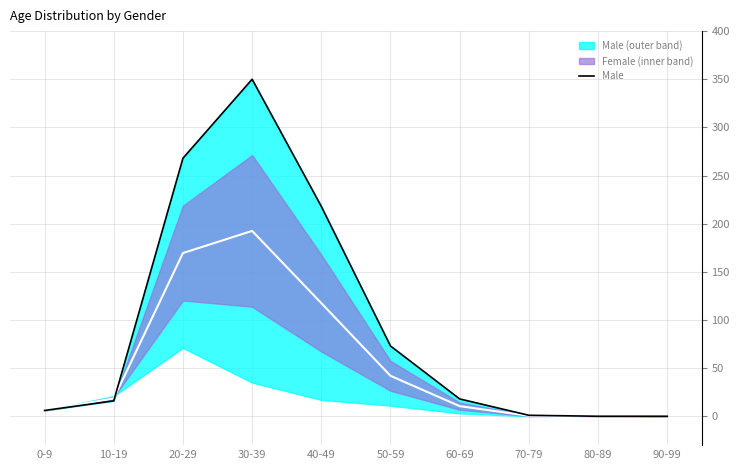

Reading left to right, what are all the values shown in this chart?

0-9=6	10-19=16	20-29=268	30-39=350	40-49=218	50-59=73	60-69=18	70-79=1	80-89=0	90-99=0